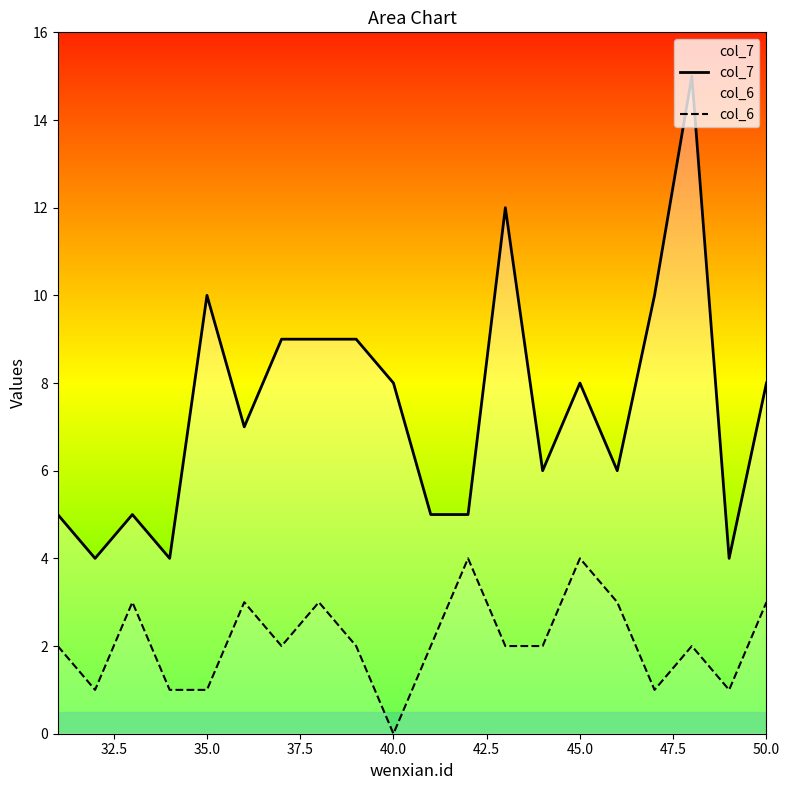

What is the average value of the col_6 series?

2